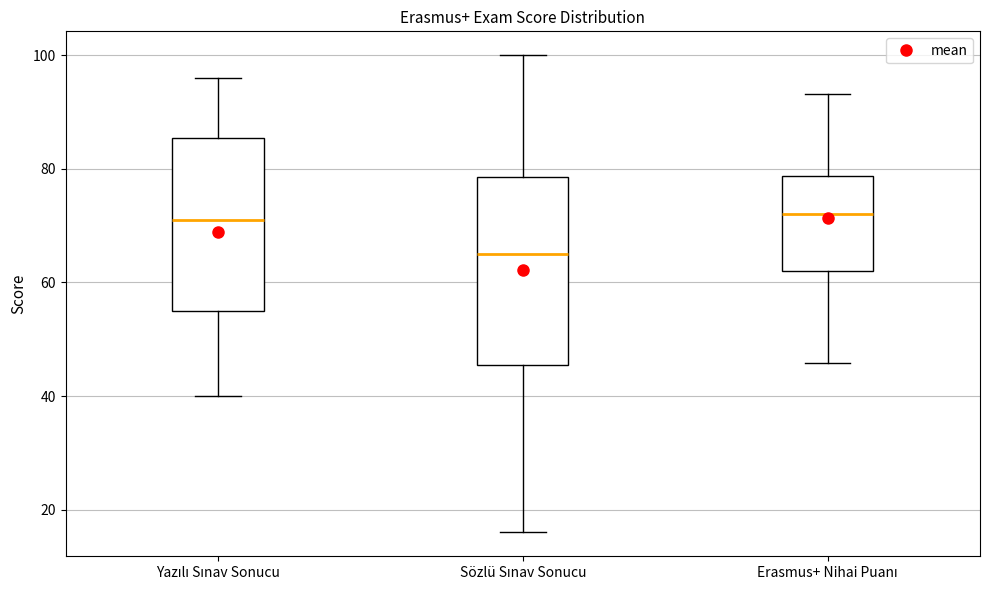

Reading left to right, read every box against the y-axis: the position of its median line, the range the box covers, and the ends of its whiskers. The values are not printed on the chart, so give them approximately, as read against the axis.

Yazılı Sınav Sonucu: median 72, box 56 to 86, whiskers 40 to 96
Sözlü Sınav Sonucu: median 66, box 46 to 78, whiskers 16 to 100
Erasmus+ Nihai Puanı: median 72, box 62 to 78, whiskers 46 to 94